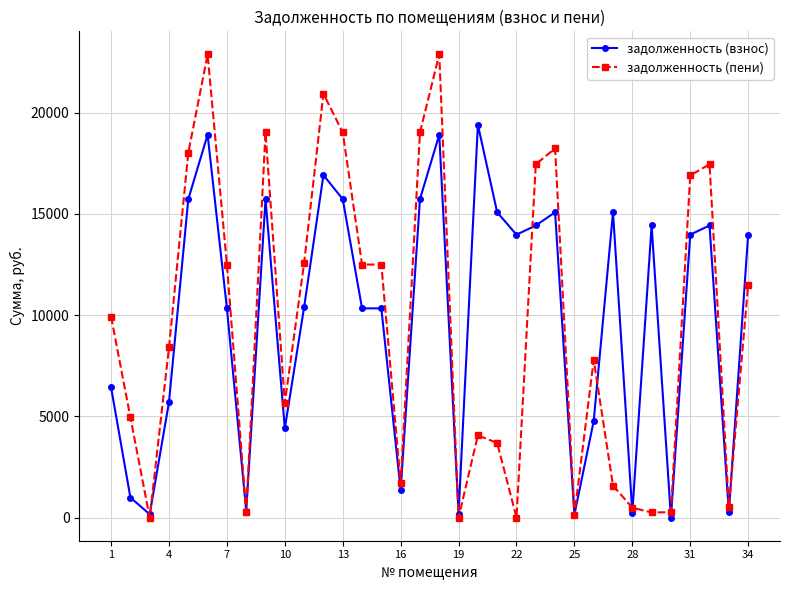

Which series has the largest range (max minus min)?

задолженность (пени)